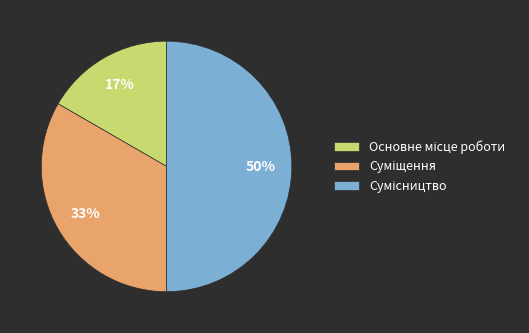

To the nearest percent, what is the average slice percentage?

33%